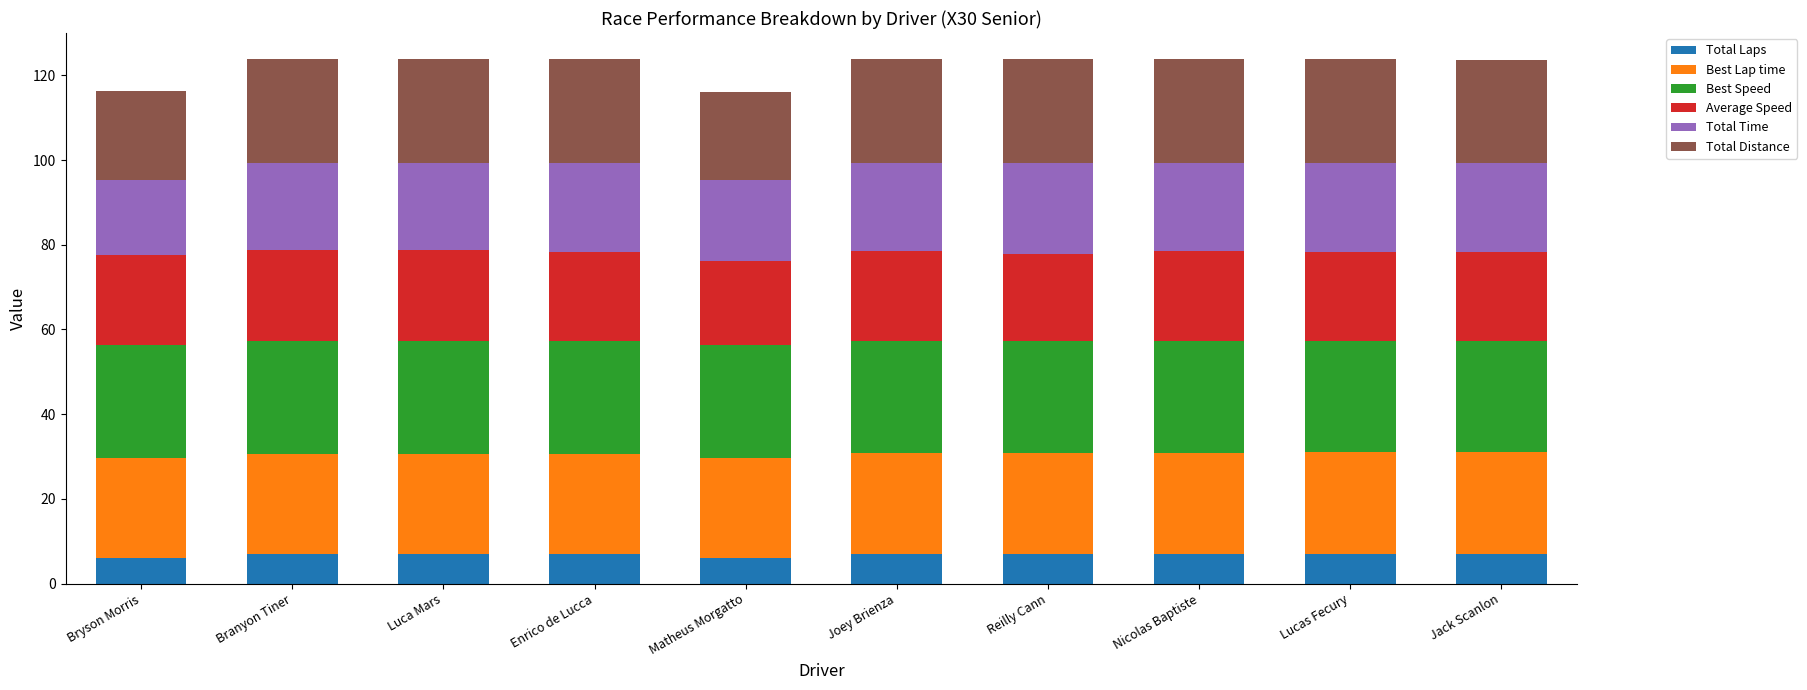

What is the total value across all series at Luca Mars?

123.8